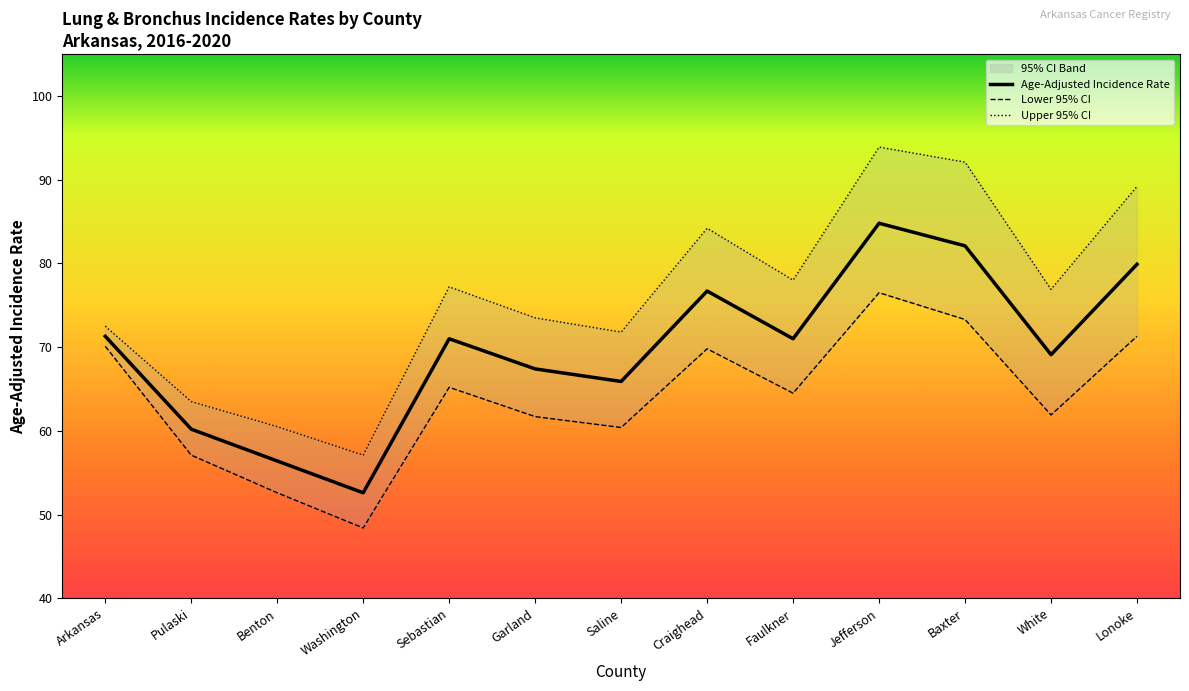

Which label corresponds to the smallest value in the chart?

Washington